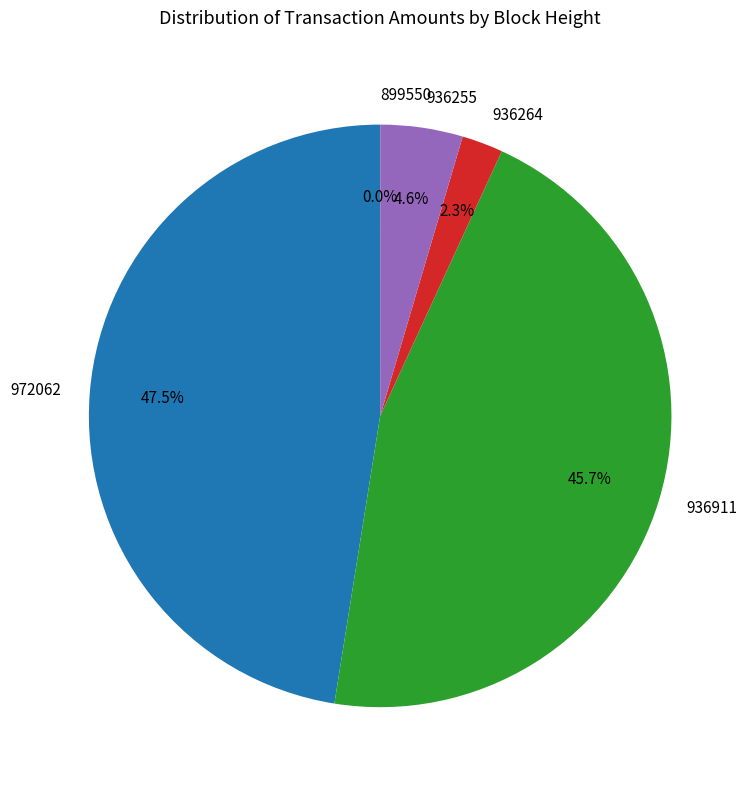

Does 936911 represent more than half of the total?

No